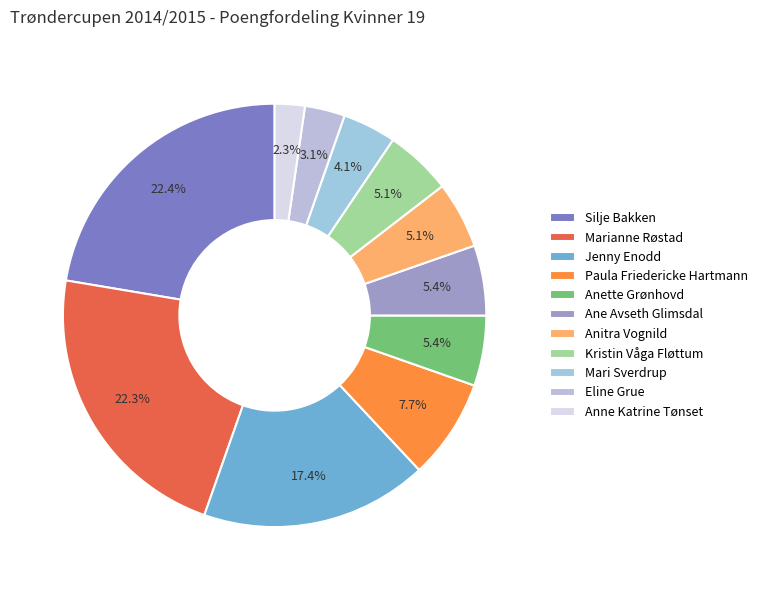

Combined, what portion of the pie is Anitra Vognild and Anette Grønhovd?

10.5%